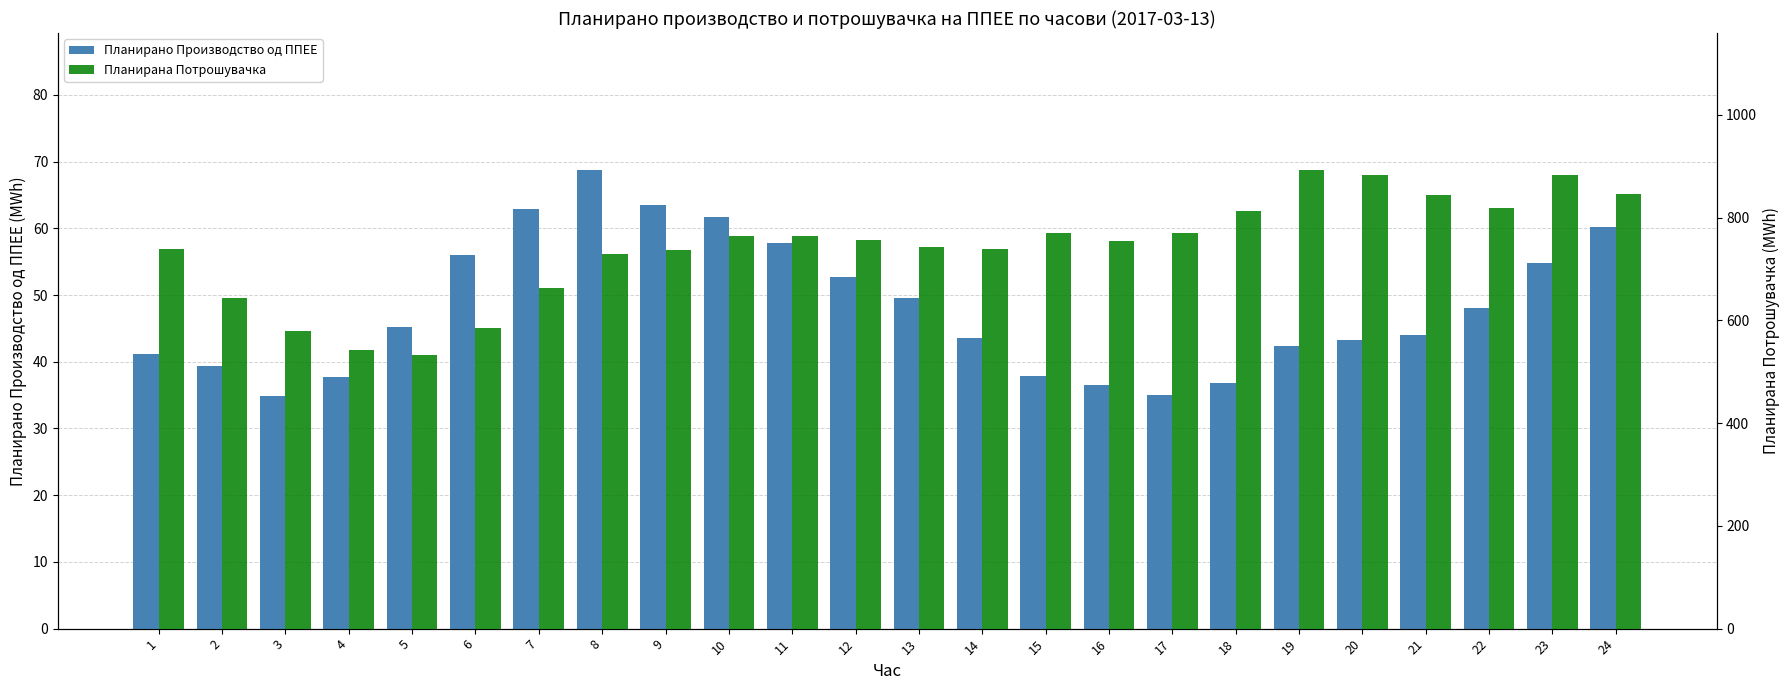

What is the spread (max minus min) of values at 7?

600.8